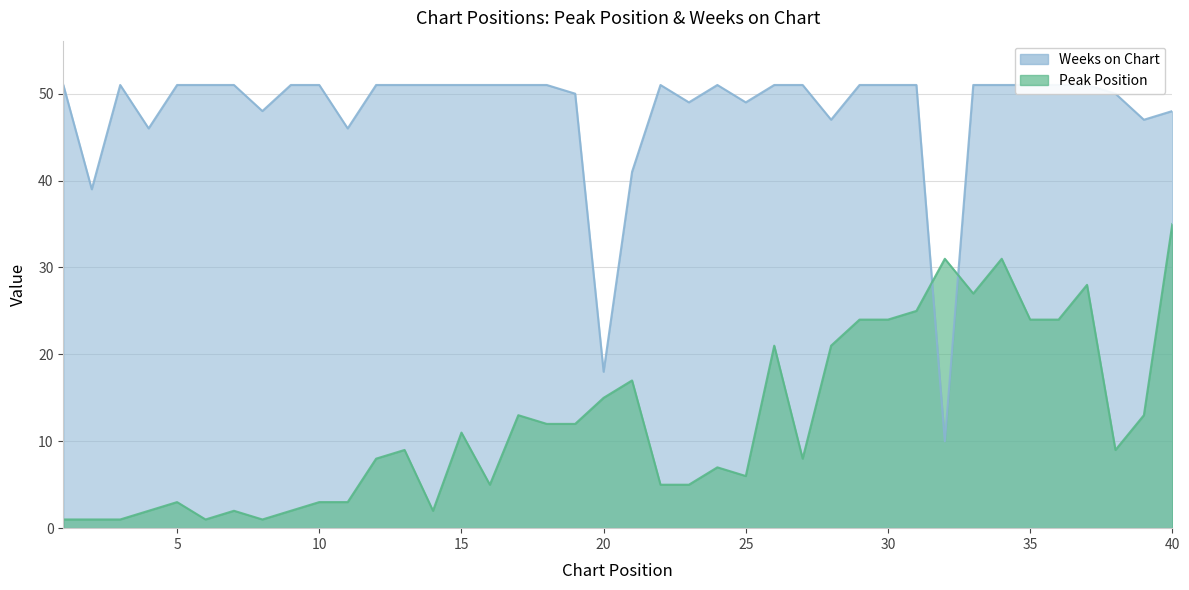

What is the value of the Weeks on Chart point at the 24th from the left?

51